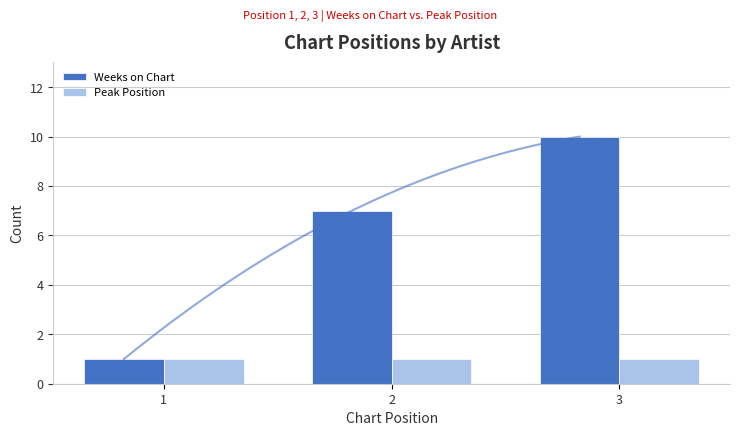

What is the difference between the maximum and second lowest values in the Weeks on Chart series?

3